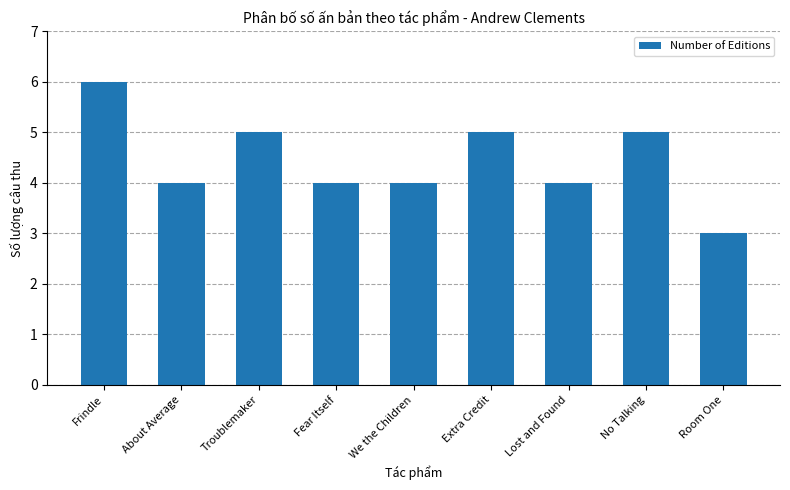

Does the chart contain any negative values?

No